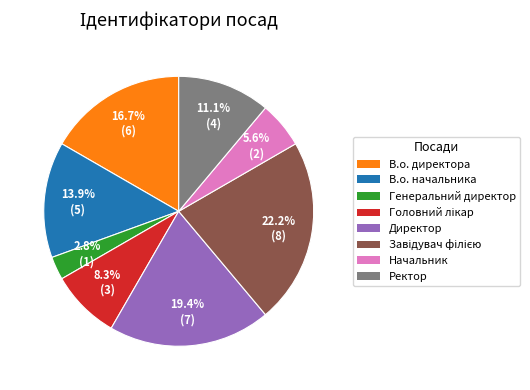

Approximately how many times larger is the value at В.о. начальника compared to Директор?

0.7